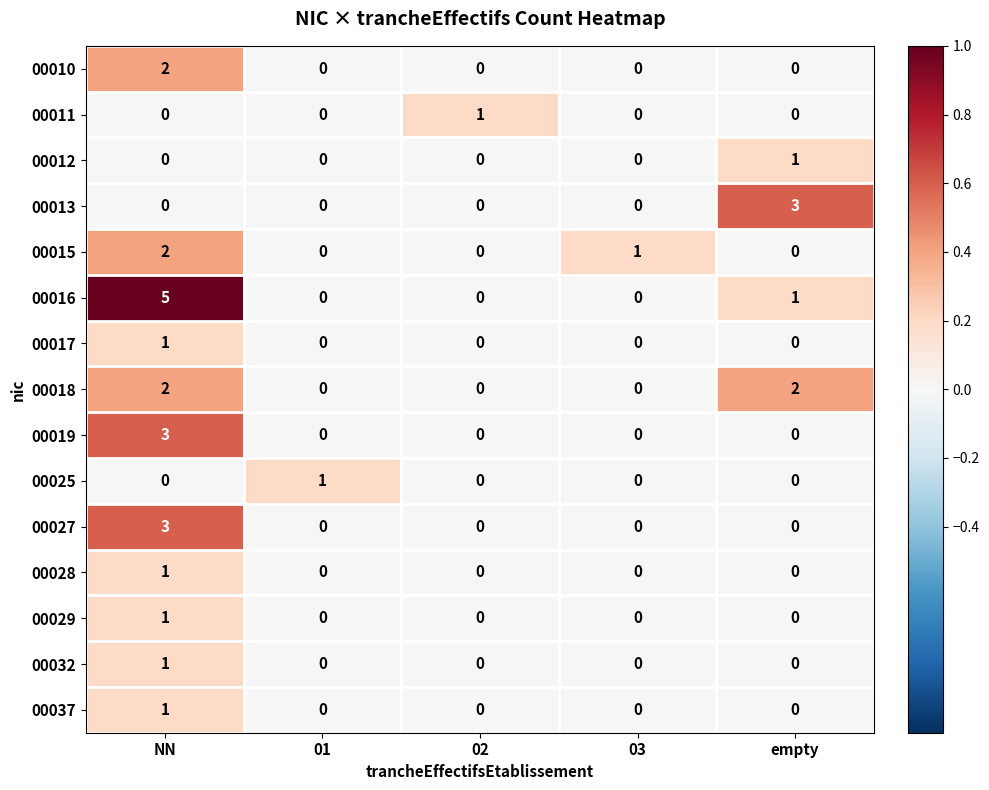

At which category is the sum across all series the highest?

NN